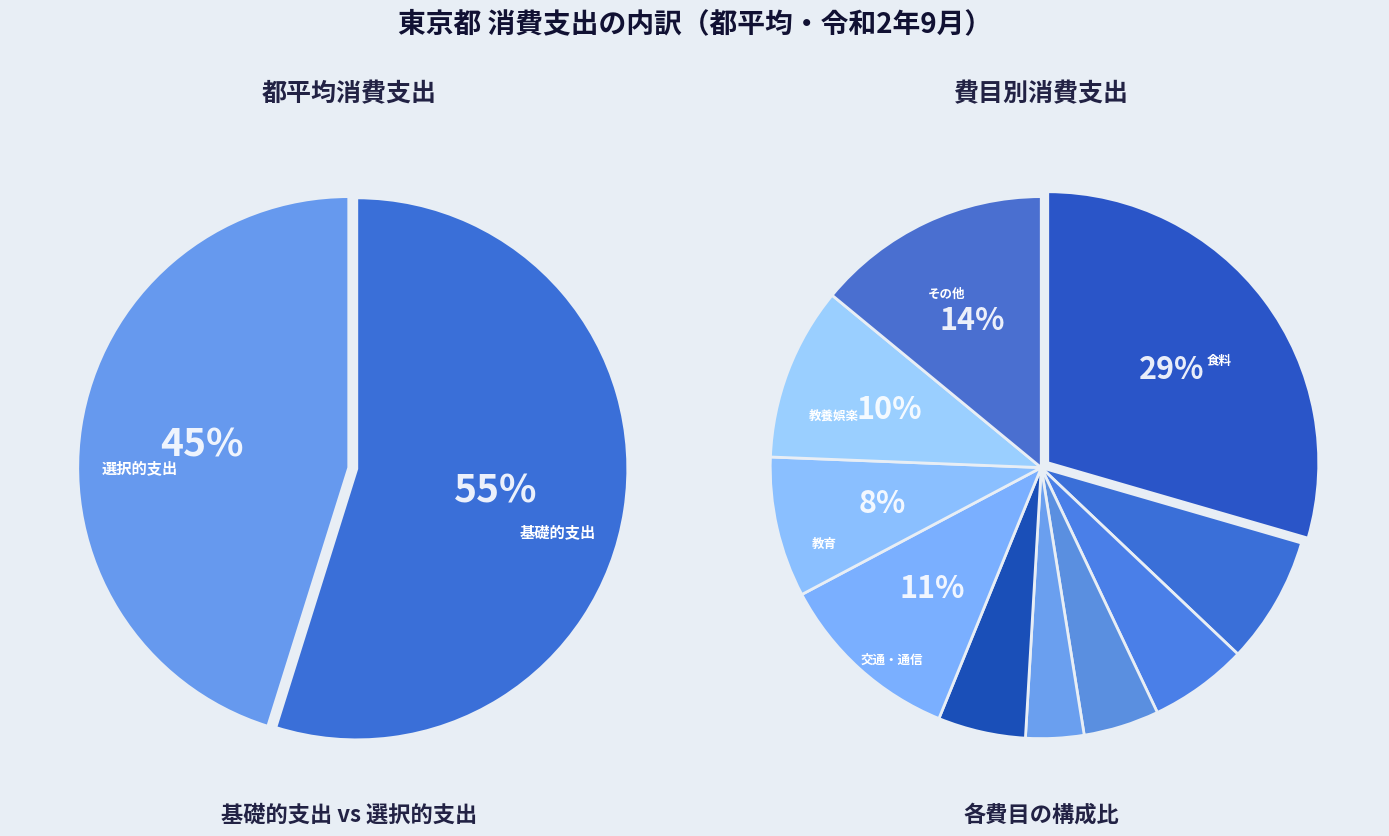

To the nearest percent, what portion does 基礎的支出 represent?

55%